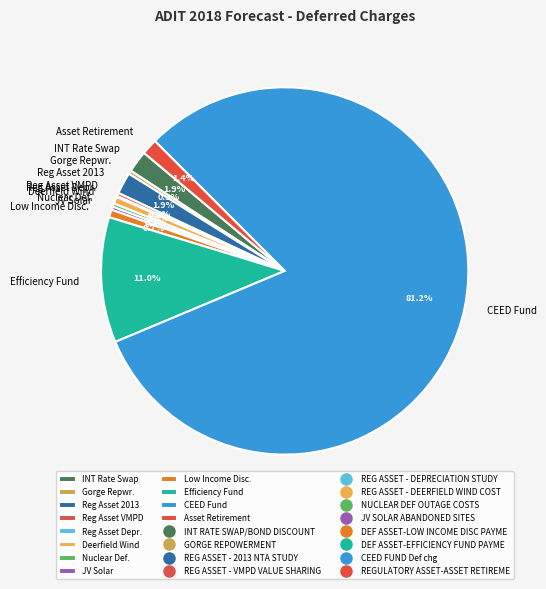

What percentage is NOT represented by CEED Fund?

18.8%